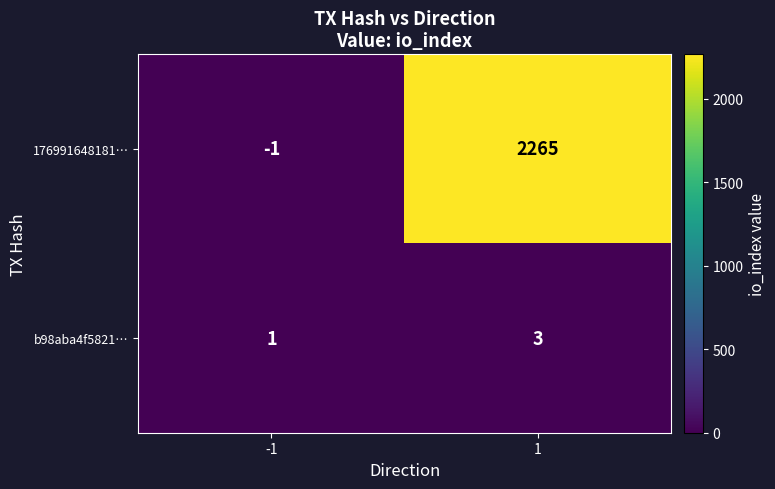

Reading right to left, extract all data points from this chart.

176991648181…: 2265	-1
b98aba4f5821…: 3	1